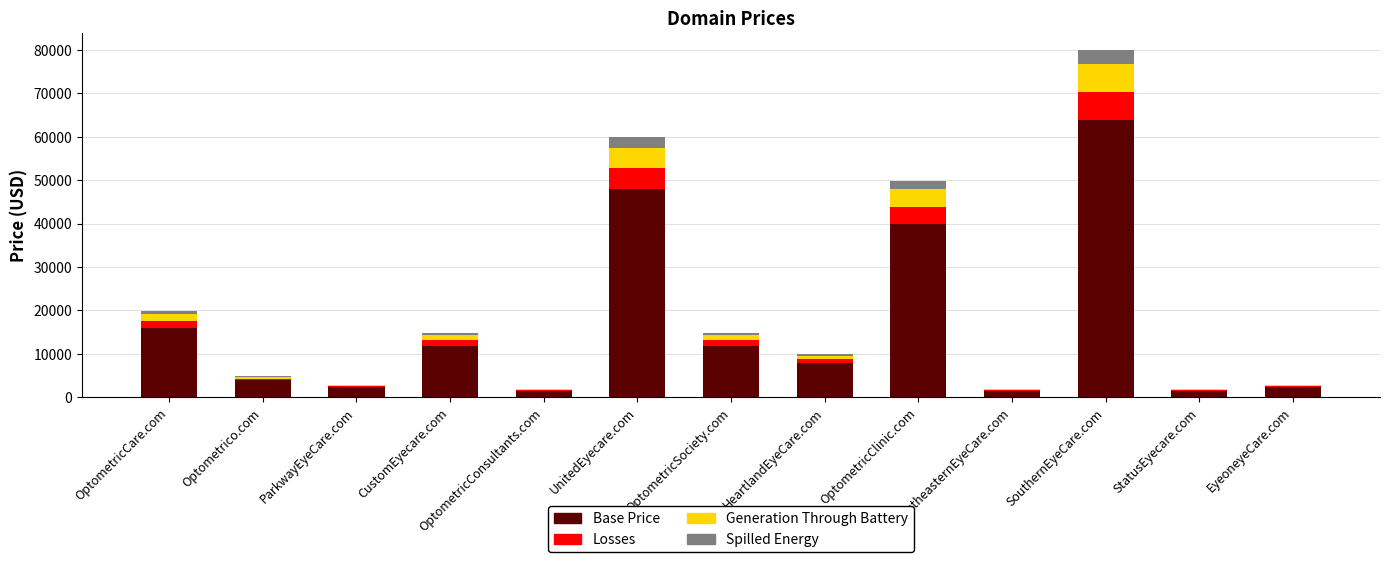

At which category is the sum across all series the highest?

SouthernEyeCare.com